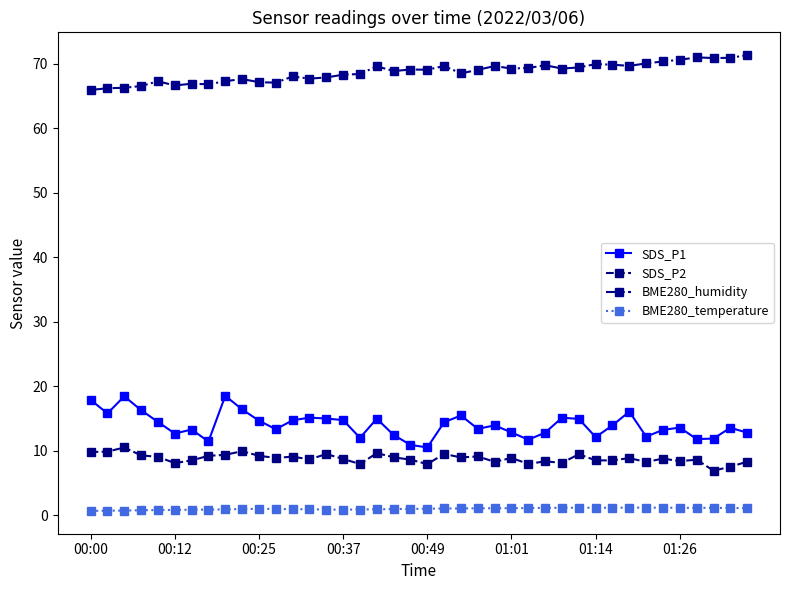

List the series in order of their peak value, highest first.

BME280_humidity, SDS_P1, SDS_P2, BME280_temperature